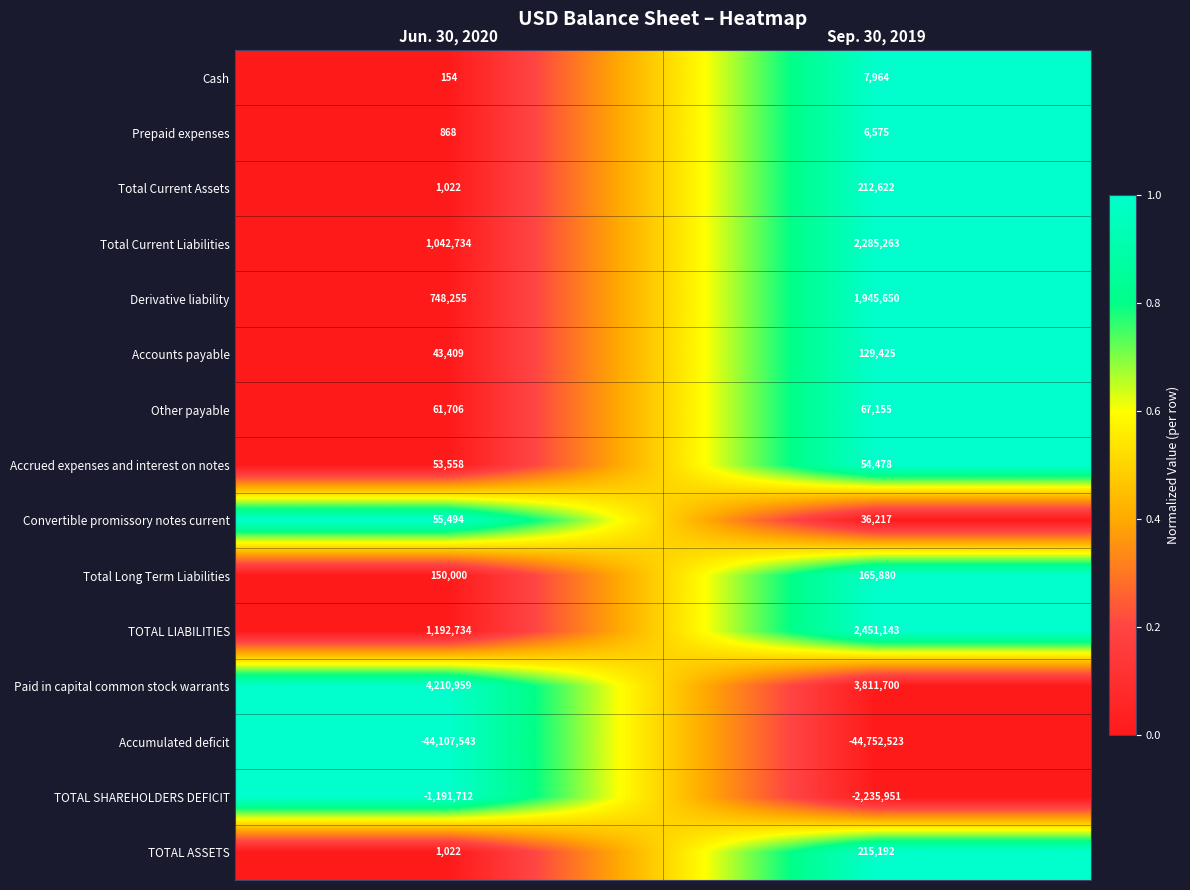

How many series are shown in this chart?

15